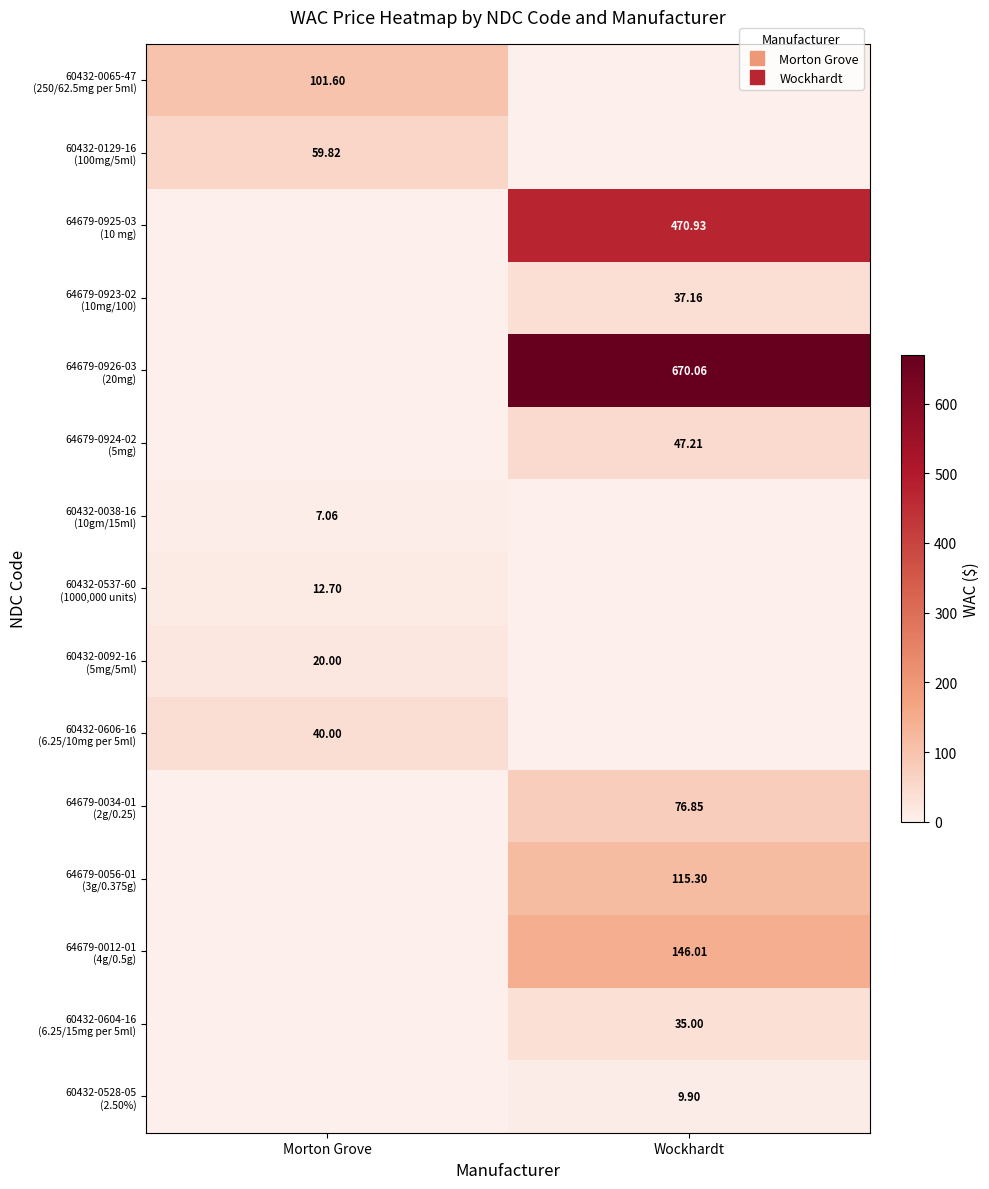

How many values in the 60432-0604-16 (6.25/15mg per 5ml) series are below 35?

1